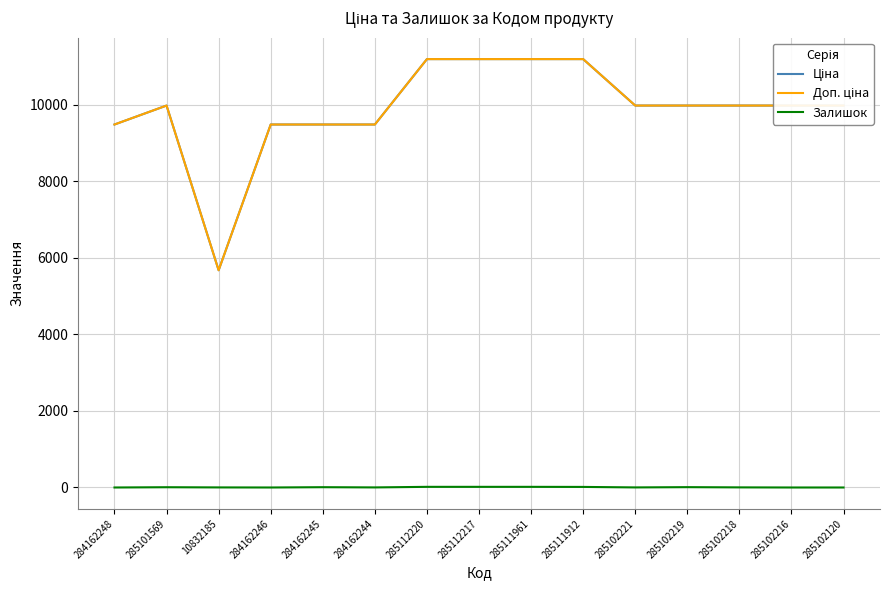

What is the average value of the Ціна series?

9879.8